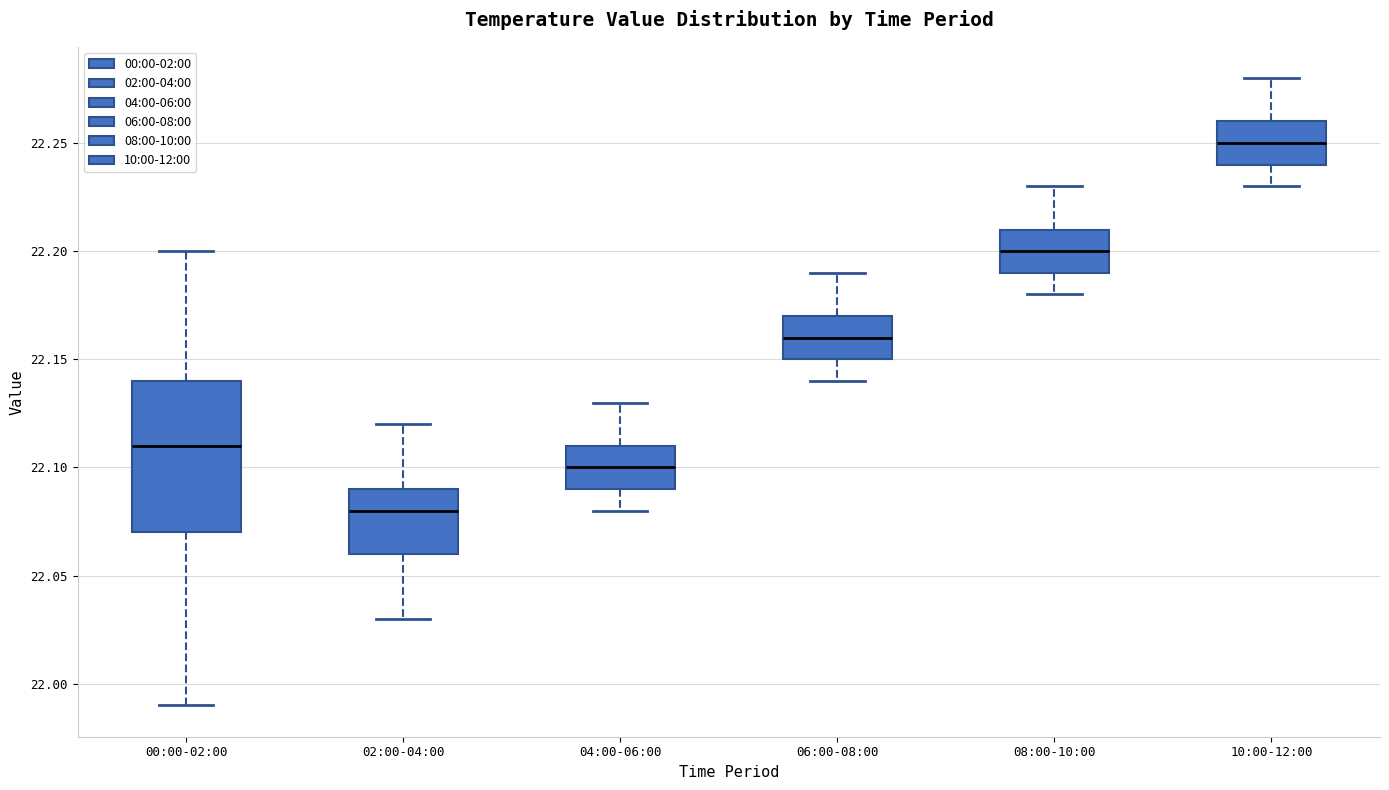

Reading left to right, read every box against the y-axis: the position of its median line, the range the box covers, and the ends of its whiskers. The values are not printed on the chart, so give them approximately, as read against the axis.

00:00-02:00: median 22.11, box 22.07 to 22.14, whiskers 21.99 to 22.20
02:00-04:00: median 22.08, box 22.06 to 22.09, whiskers 22.03 to 22.12
04:00-06:00: median 22.10, box 22.09 to 22.11, whiskers 22.08 to 22.13
06:00-08:00: median 22.16, box 22.15 to 22.17, whiskers 22.14 to 22.19
08:00-10:00: median 22.20, box 22.19 to 22.21, whiskers 22.18 to 22.23
10:00-12:00: median 22.25, box 22.24 to 22.26, whiskers 22.23 to 22.28